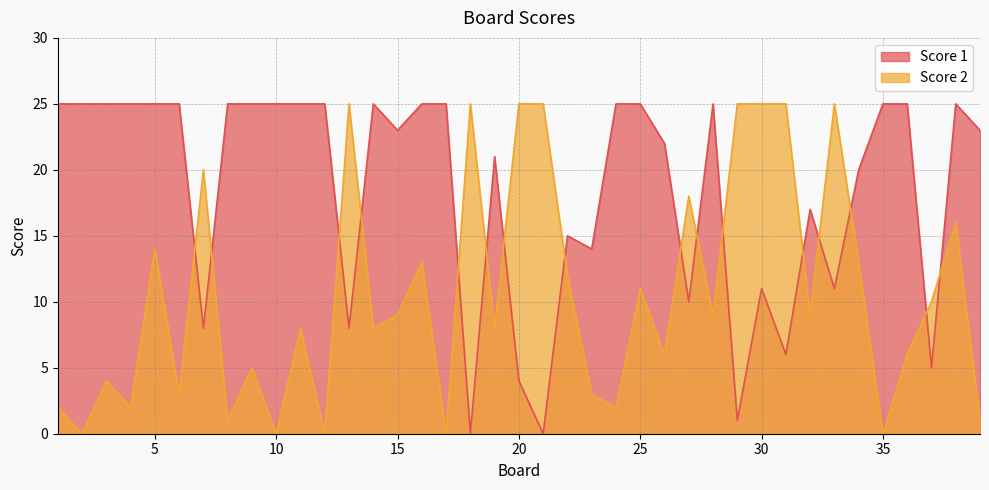

Where is the first local maximum for Score 2?

3